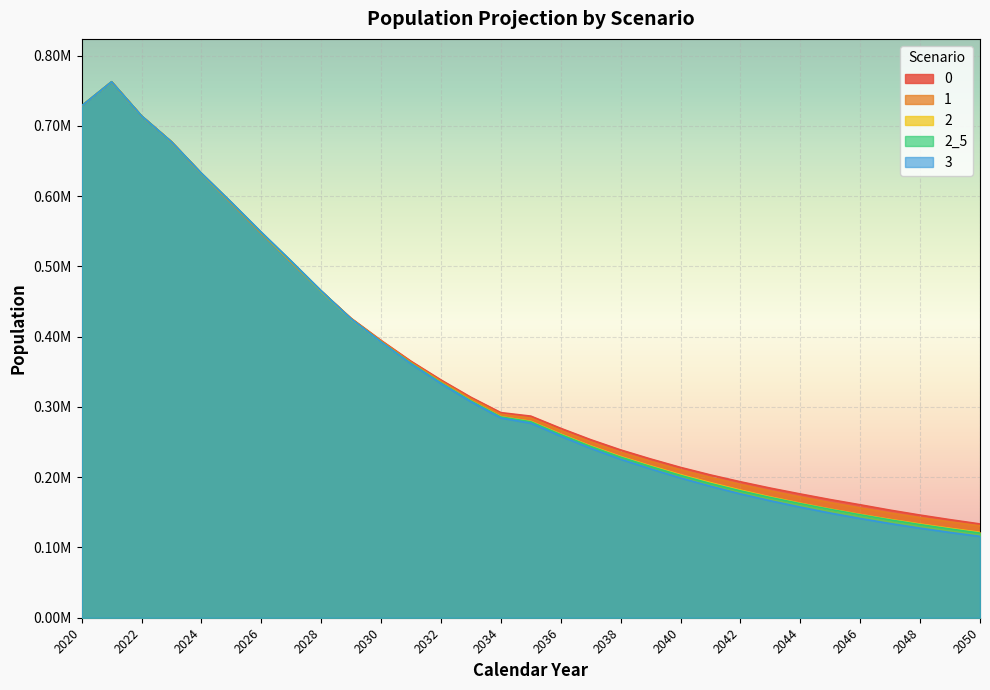

Which series has the largest range (max minus min)?

3